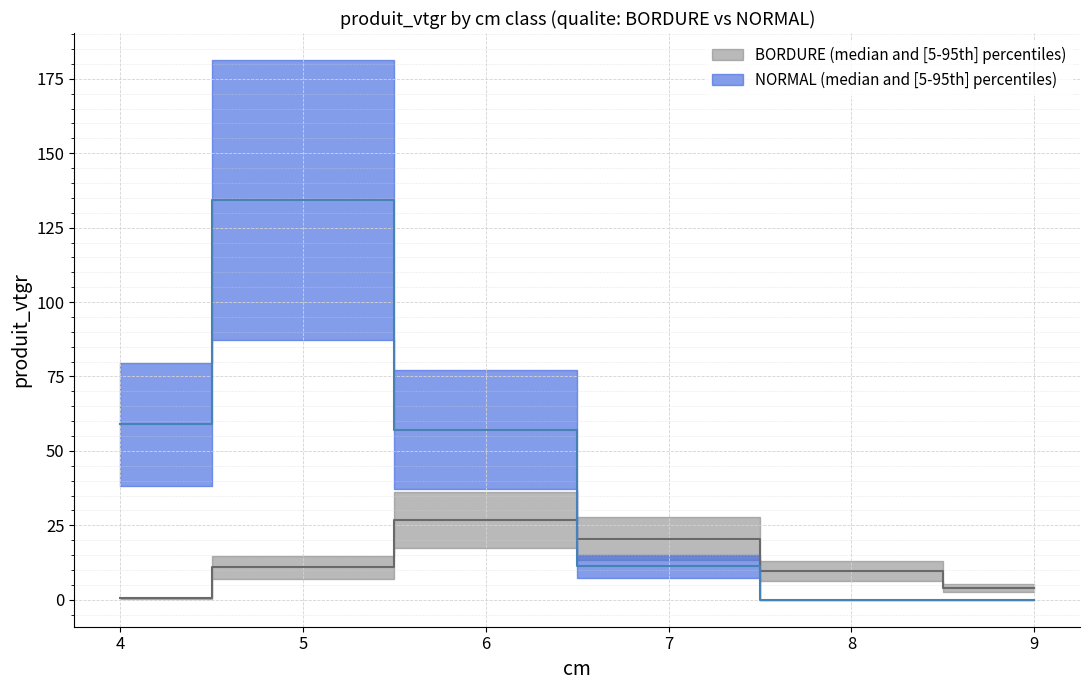

How many lines are shown in the chart?

2